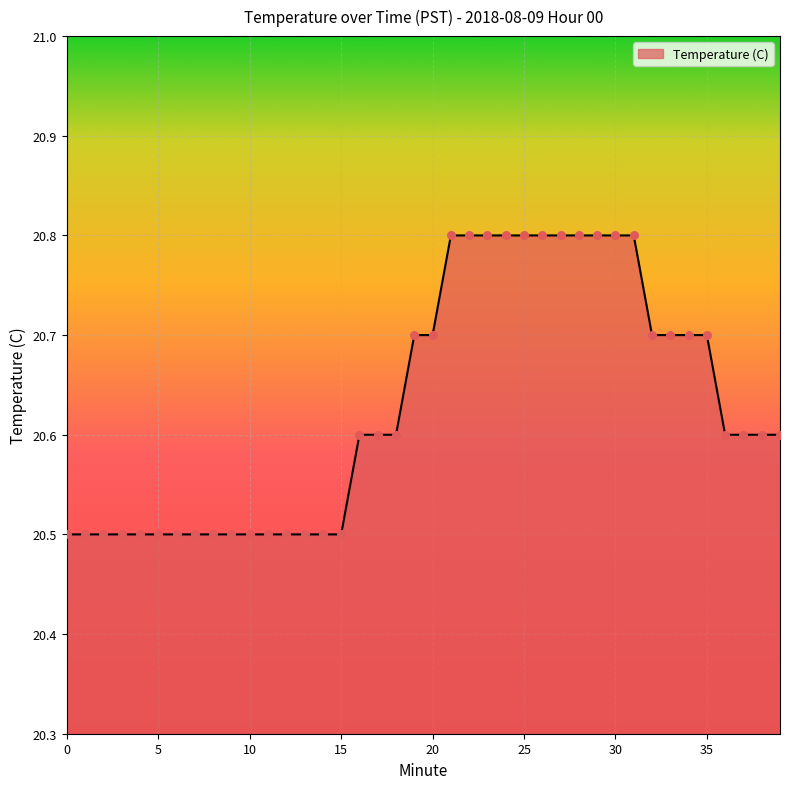

What is the greatest value displayed?

20.8